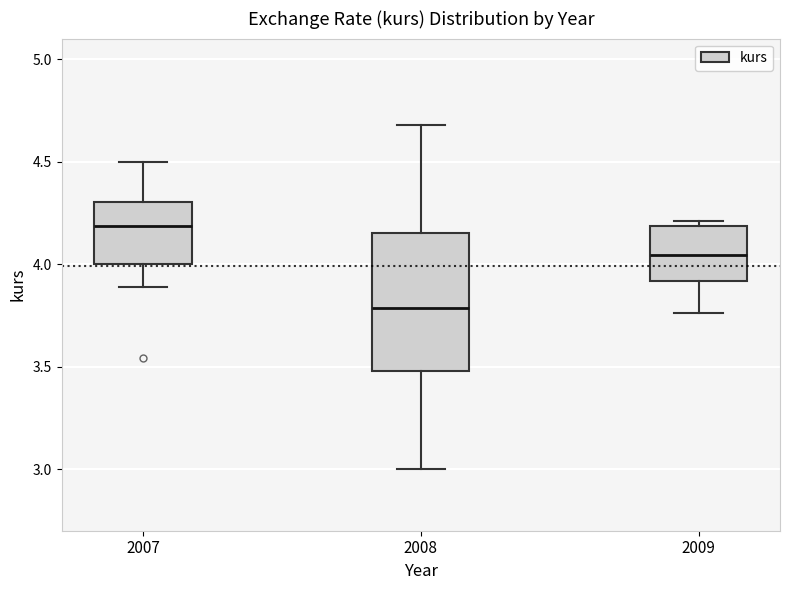

Which box's median line is the lowest?

2008